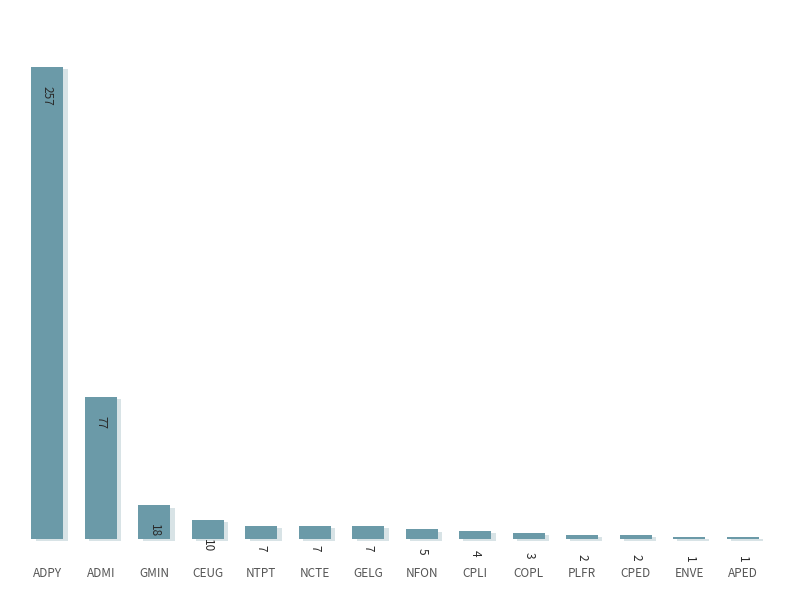

What is the value of the 13th bar from the left?

1